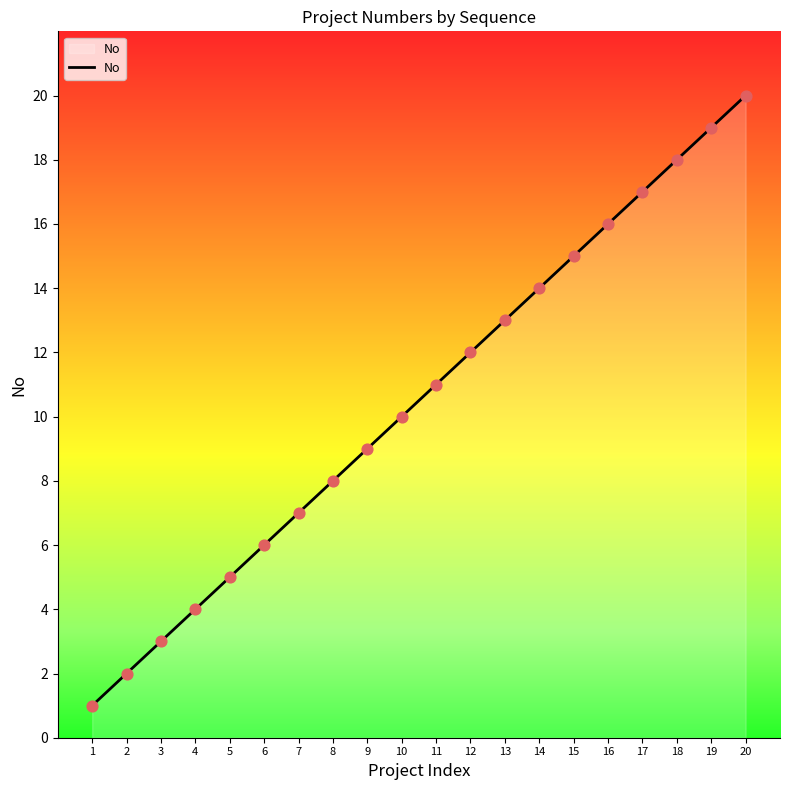

What is the change in value from 11 to 18?

+7